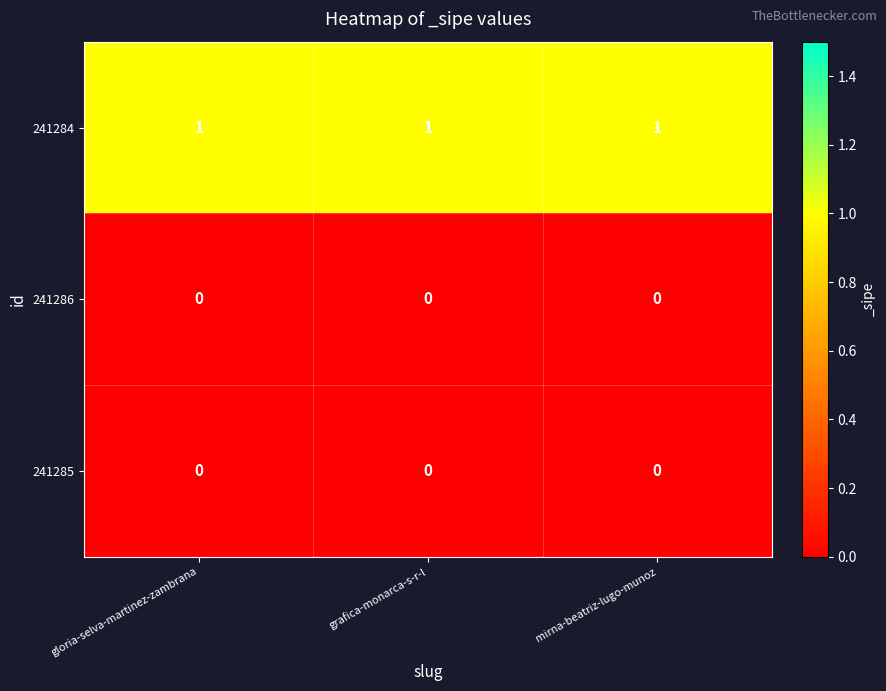

Is it true that 241286 equals 0 at mirna-beatriz-lugo-munoz?

True